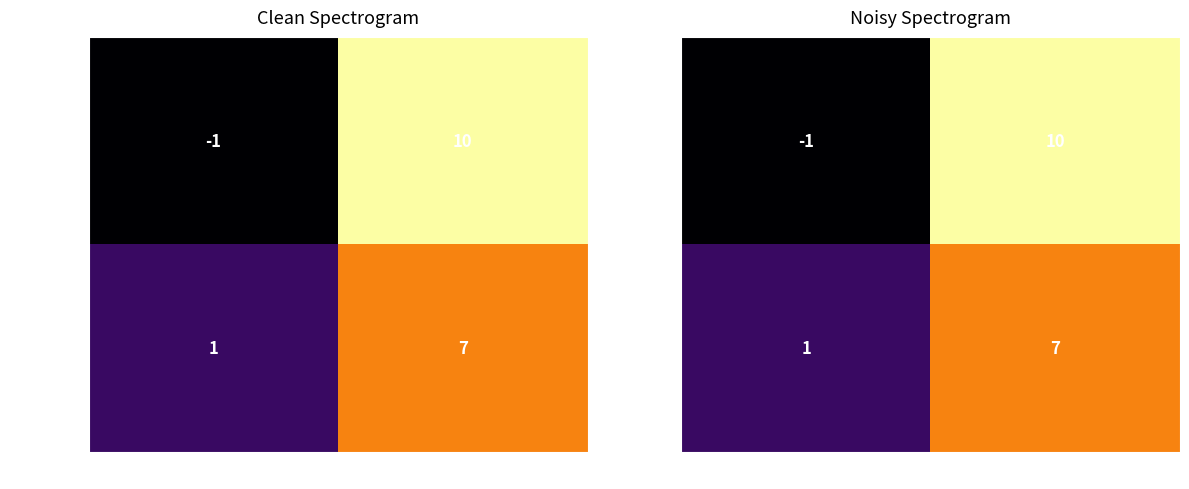

Which category has the lowest value across all series?

direction